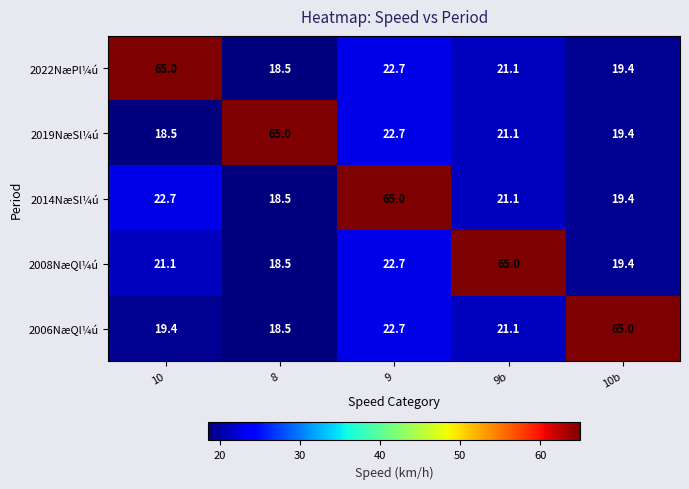

Reading right to left, what are all the values shown in this chart?

2022NæPl¼ú: 10b=19.4	9b=21.1	9=22.7	8=18.5	10=65.0
2019NæSl¼ú: 10b=19.4	9b=21.1	9=22.7	8=65.0	10=18.5
2014NæSl¼ú: 10b=19.4	9b=21.1	9=65.0	8=18.5	10=22.7
2008NæQl¼ú: 10b=19.4	9b=65.0	9=22.7	8=18.5	10=21.1
2006NæQl¼ú: 10b=65.0	9b=21.1	9=22.7	8=18.5	10=19.4